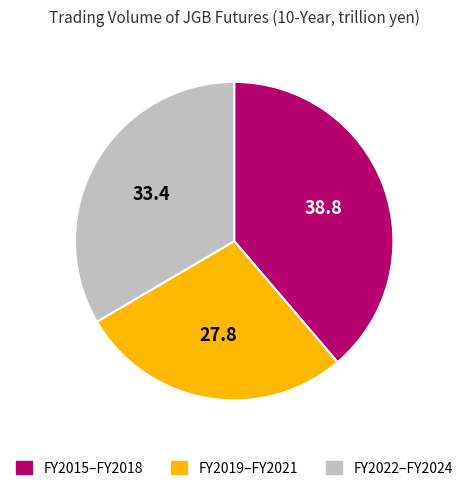

How many segments does this pie chart have?

3